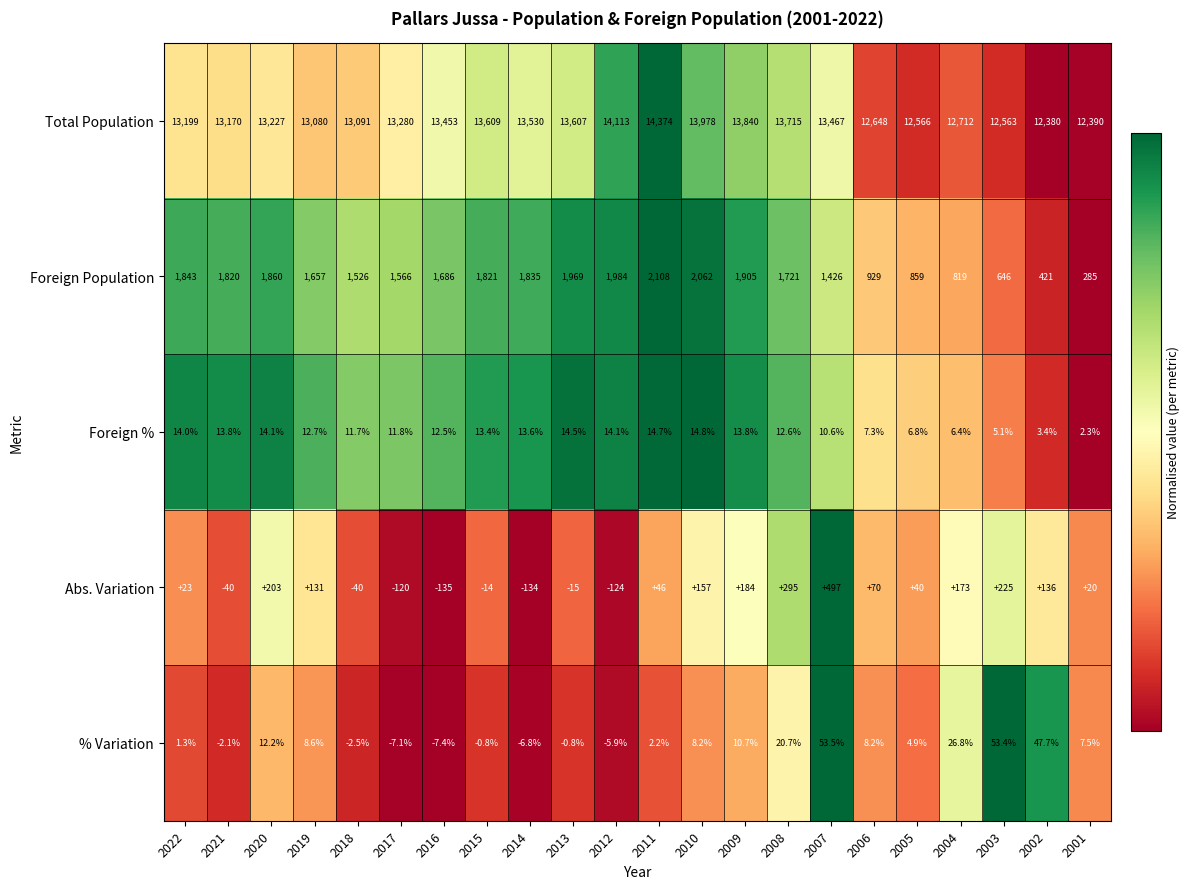

Which label corresponds to the largest value in the chart?

2011